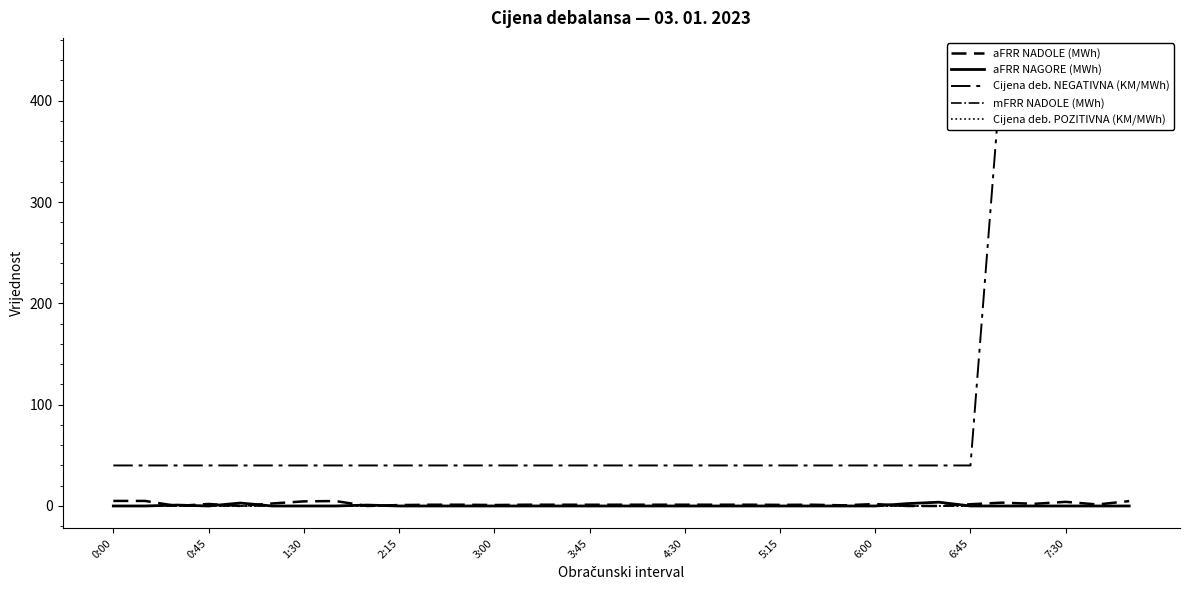

Reading left to right, what are all the values shown in this chart?

aFRR NADOLE (MWh): 5.0	5.0	0.0	2.0	0.0	2.5	4.5	4.9	0.0	0.9	1.2	1.3	0.9	1.2	1.2	1.2	1.2	1.2	1.2	1.2	1.2	1.1	1.2	0.6	1.9	0.0	0.0	1.7	3.3	2.1	4.1	1.5	4.8
aFRR NAGORE (MWh): 0.0	0.0	0.9	0.0	2.9	0.0	0.0	0.0	0.9	0.0	0.0	0.0	0.0	0.0	0.0	0.0	0.0	0.0	0.0	0.0	0.0	0.0	0.0	0.0	0.0	2.3	3.7	0.0	0.0	0.0	0.0	0.0	0.0
Cijena deb. NEGATIVNA (KM/MWh): 40.0	40.0	40.0	40.0	40.0	40.0	40.0	40.0	40.0	40.0	40.0	40.0	40.0	40.0	40.0	40.0	40.0	40.0	40.0	40.0	40.0	40.0	40.0	40.0	40.0	40.0	40.0	40.0	440.0	440.0	440.0	440.0	440.0
mFRR NADOLE (MWh): 0.0	0.0	0.0	0.0	0.0	0.0	0.0	0.0	0.0	0.0	0.0	0.0	0.0	0.0	0.0	0.0	0.0	0.0	0.0	0.0	0.0	0.0	0.0	0.0	0.0	0.0	0.0	0.0	0.0	0.0	0.0	0.0	0.0
Cijena deb. POZITIVNA (KM/MWh): 0.0	0.0	0.0	0.0	0.0	0.0	0.0	0.0	0.0	0.0	0.0	0.0	0.0	0.0	0.0	0.0	0.0	0.0	0.0	0.0	0.0	0.0	0.0	0.0	0.0	0.0	0.0	0.0	0.0	0.0	0.0	0.0	0.0